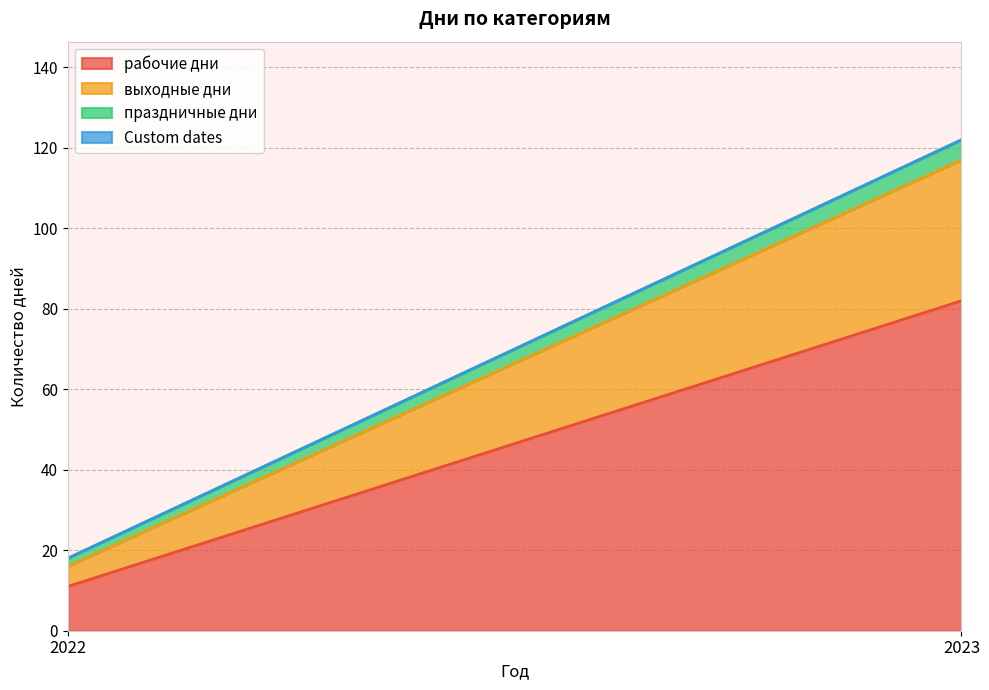

How many рабочие дни values are between 11 and 82?

2